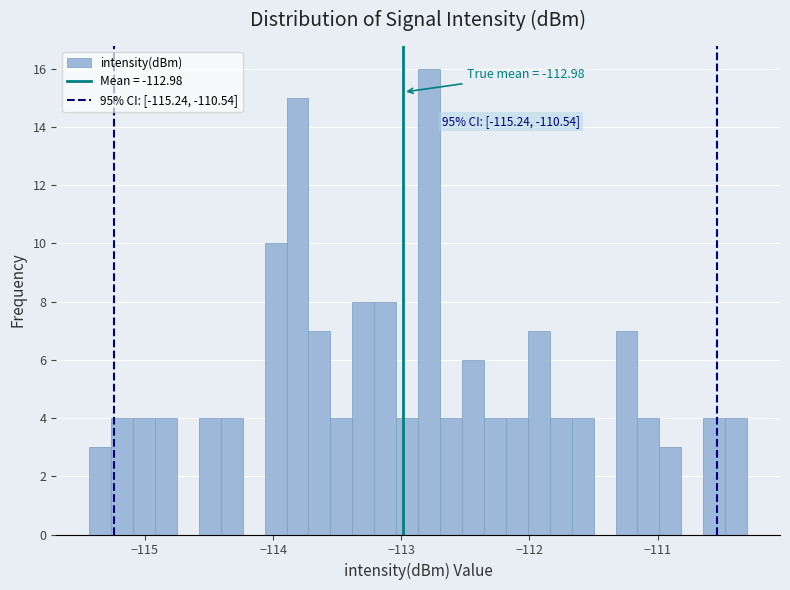

Read against the x-axis, roughly where is the centre of the tallest bar?

-112.8